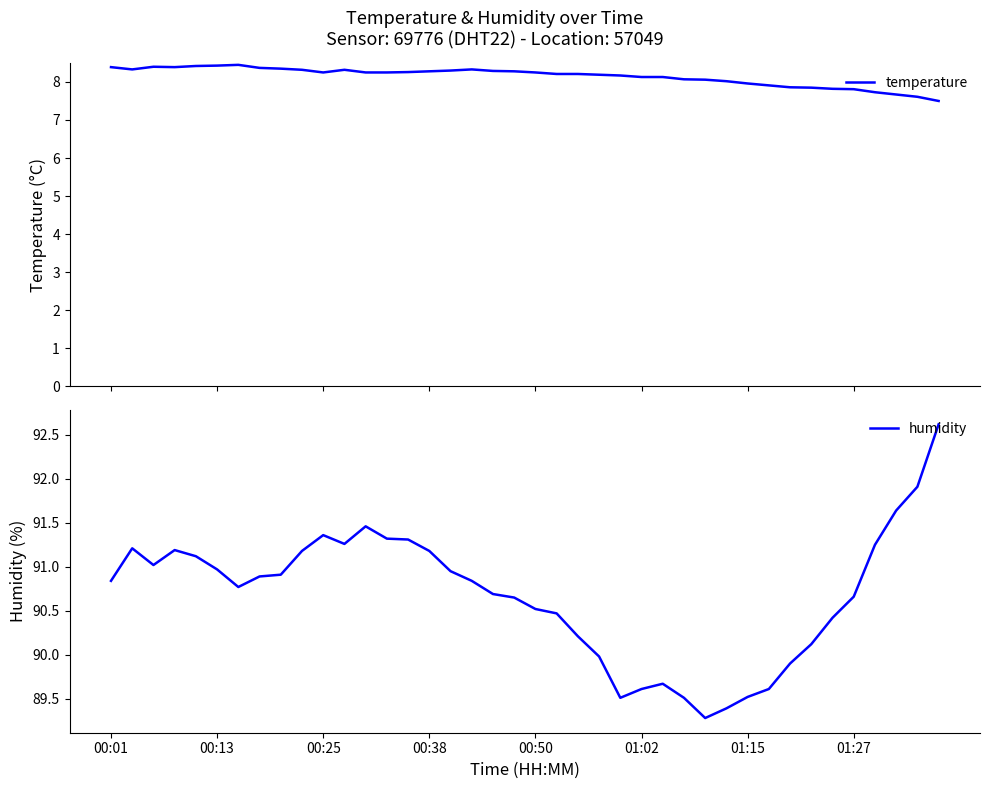

What is the difference between the temperature values at 18 and 38?

0.7